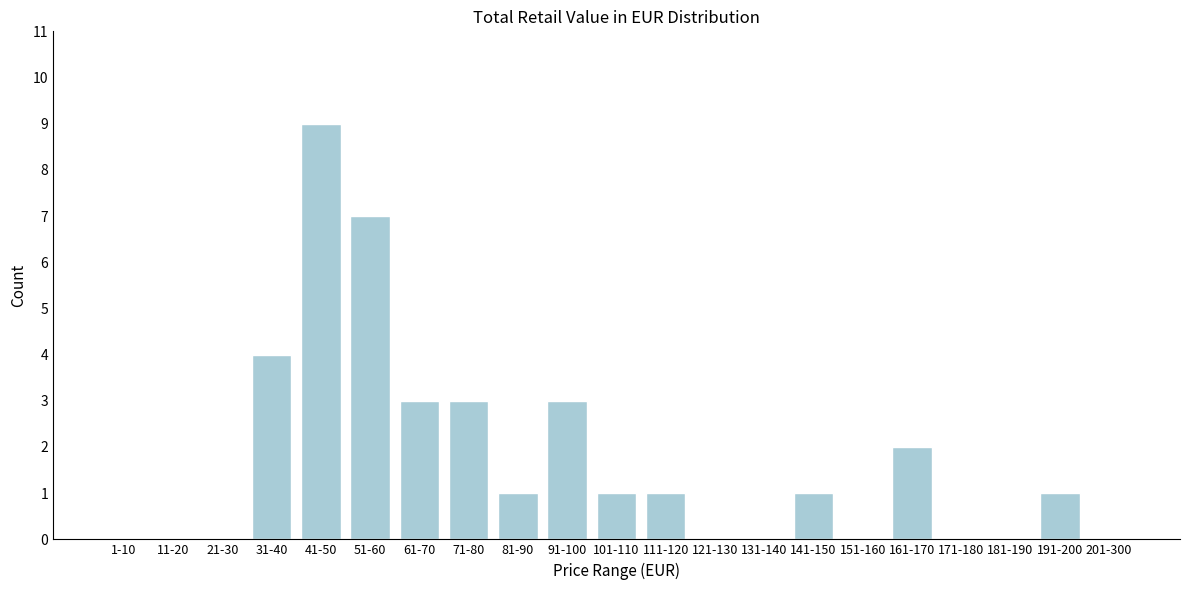

Reading left to right, list all the values displayed in this chart.

1-10=0	11-20=0	21-30=0	31-40=4	41-50=9	51-60=7	61-70=3	71-80=3	81-90=1	91-100=3	101-110=1	111-120=1	121-130=0	131-140=0	141-150=1	151-160=0	161-170=2	171-180=0	181-190=0	191-200=1	201-300=0